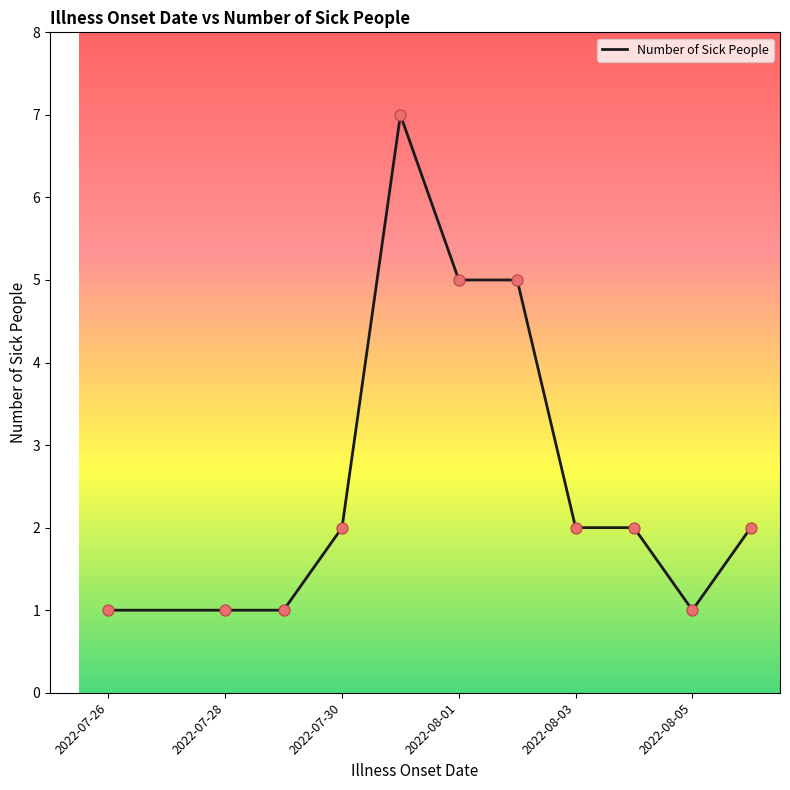

What is the greatest value displayed?

7